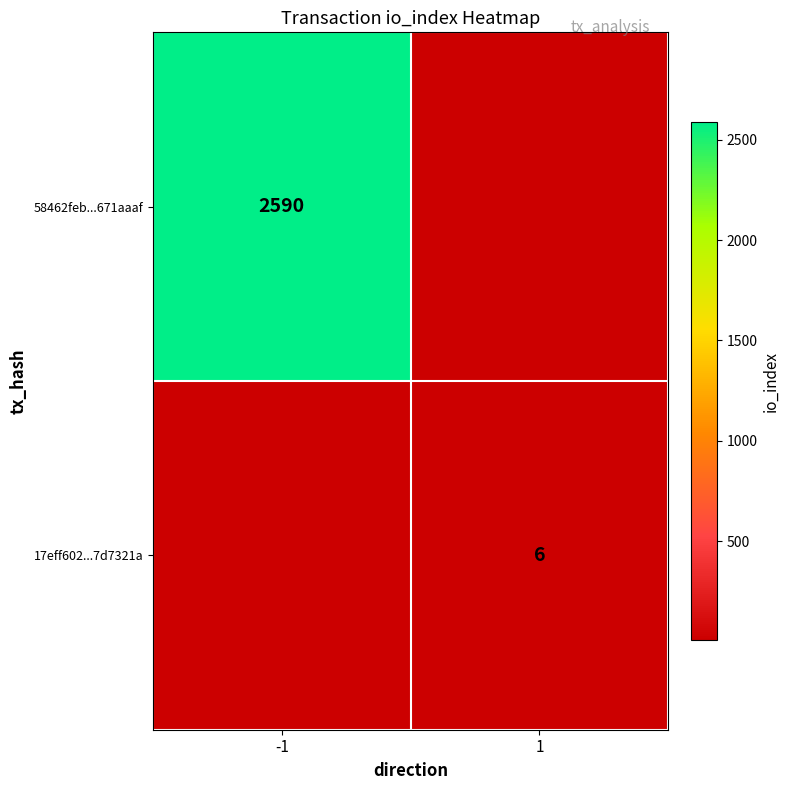

Is the value of 58462feb...671aaaf at -1 greater than the value of 17eff602...7d7321a at 1?

Yes